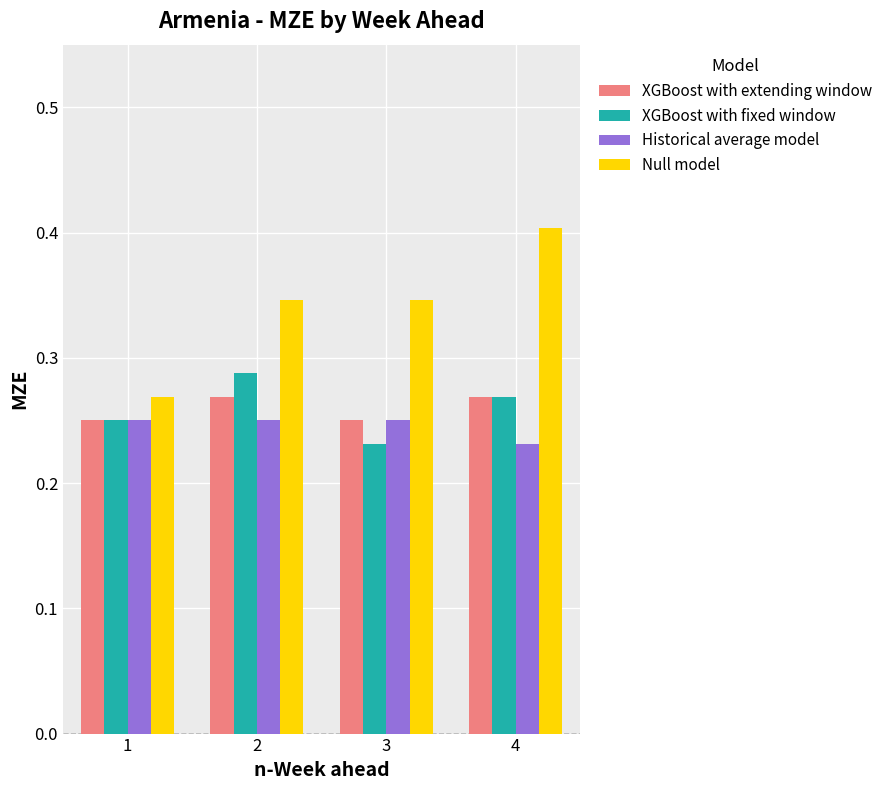

Which series has the largest total across all categories?

Null model